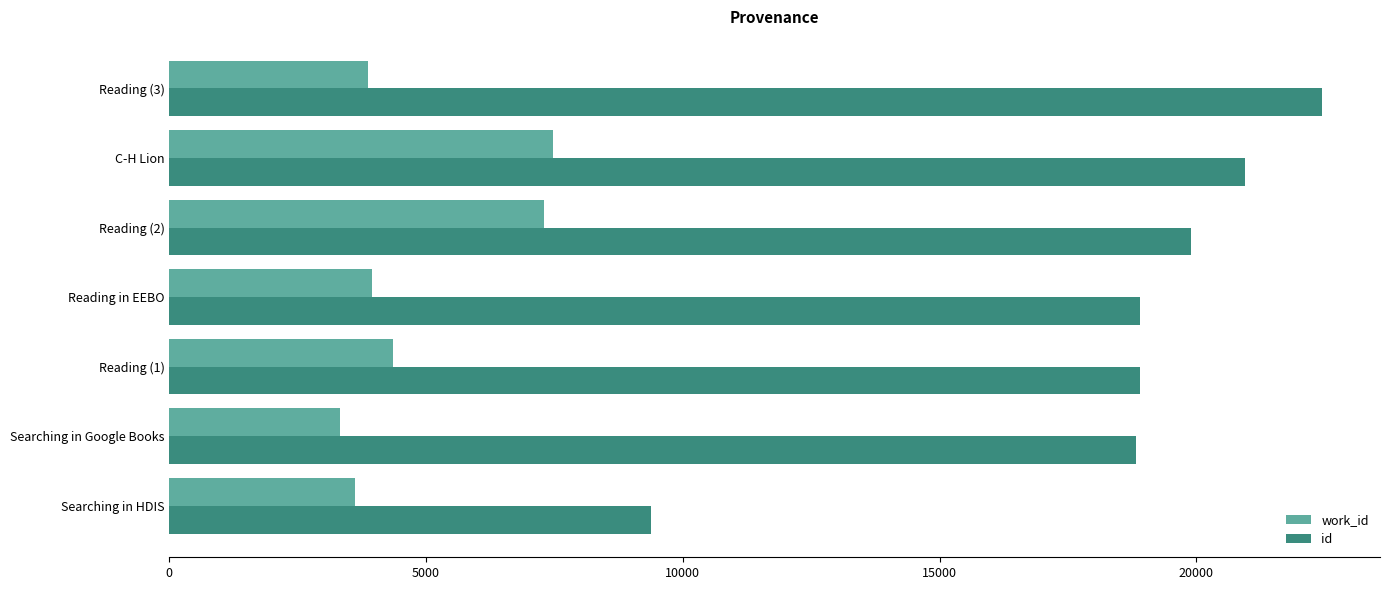

What is the sum of all work_id values?

33885